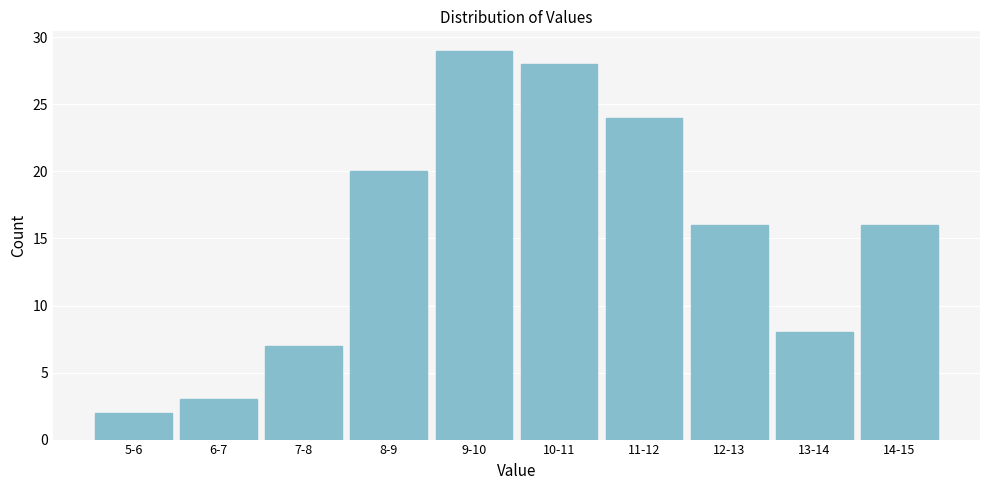

Reading left to right, list all the values displayed in this chart.

2	3	7	20	29	28	24	16	8	16